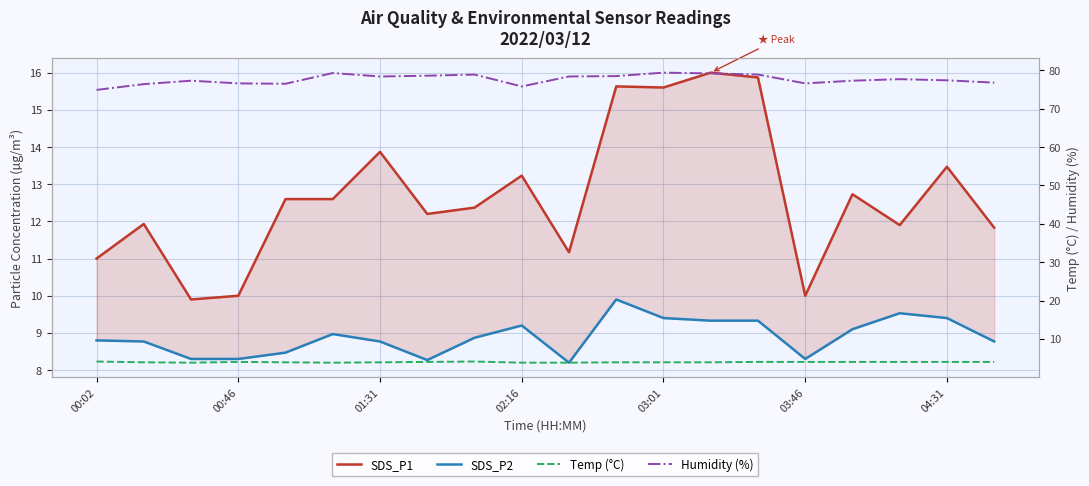

True or false: SDS_P1 has a value of 5.3 at 01:31.

False